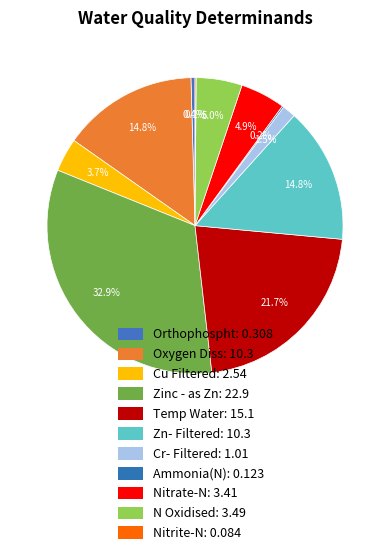

Rank the categories by value from highest to lowest.

Zinc - as Zn, Temp Water, Oxygen Diss, Zn- Filtered, N Oxidised, Nitrate-N, Cu Filtered, Cr- Filtered, Orthophospht, Ammonia(N), Nitrite-N